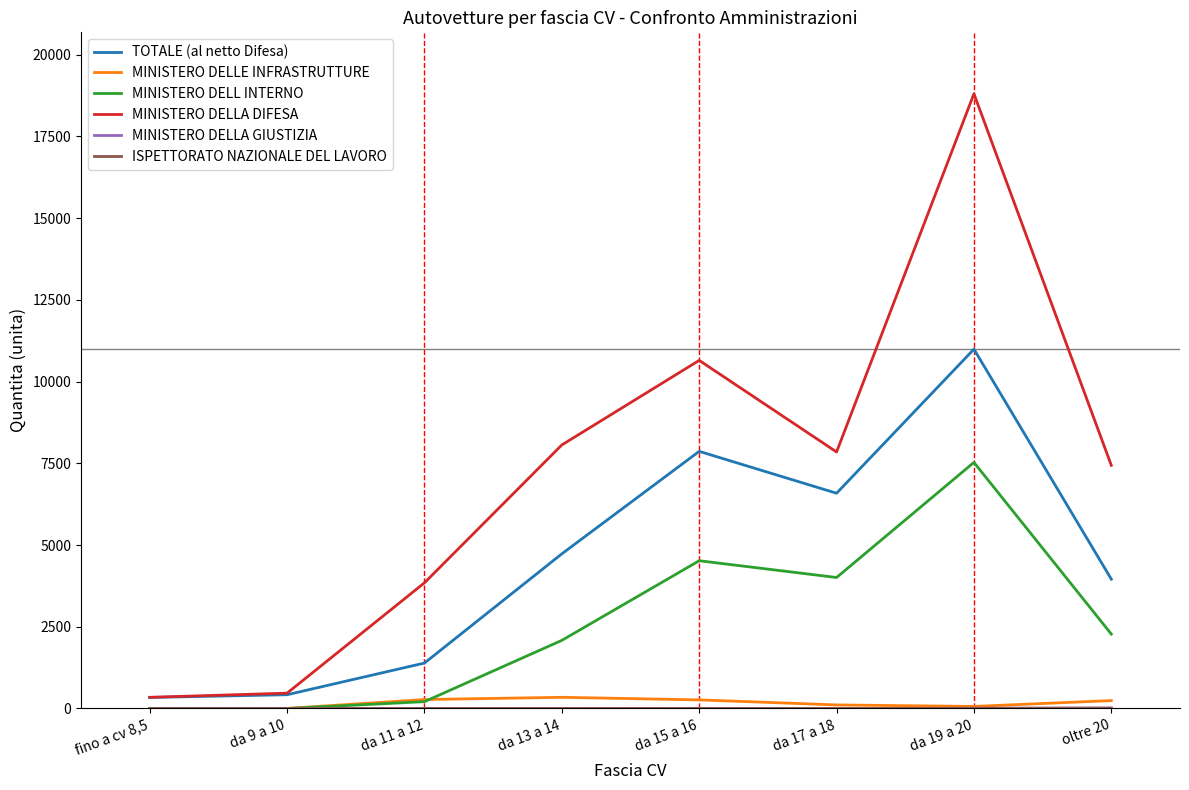

At which category is the sum across all series the highest?

da 19 a 20